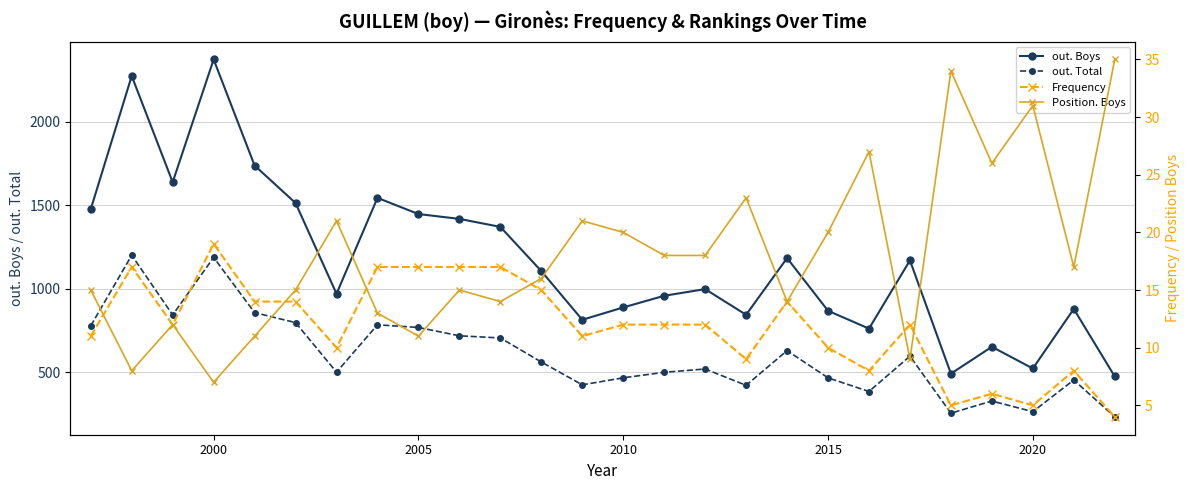

The value of out. Boys at 2005 is 1914. True or false?

False